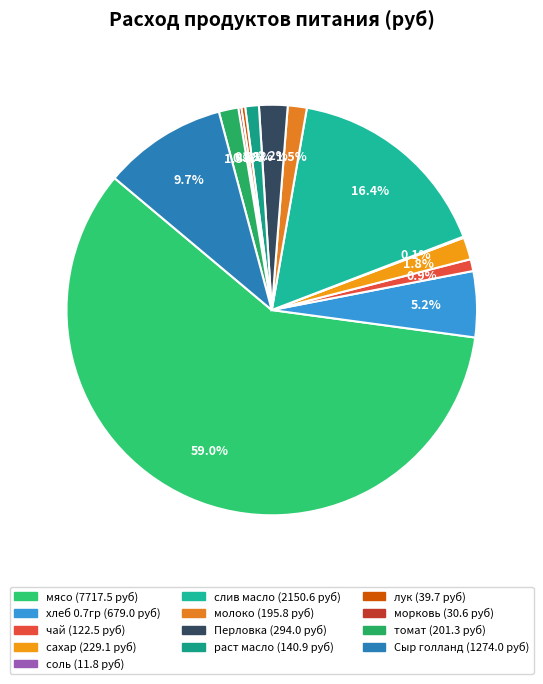

What is the change in value from чай to Сыр голланд?

+1151.5